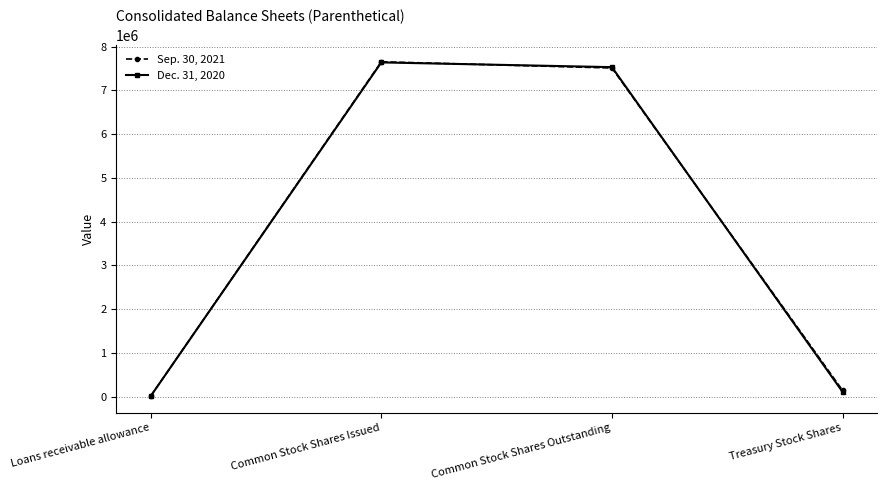

What is the value of the Sep. 30, 2021 point at the 1st from the left?

11308